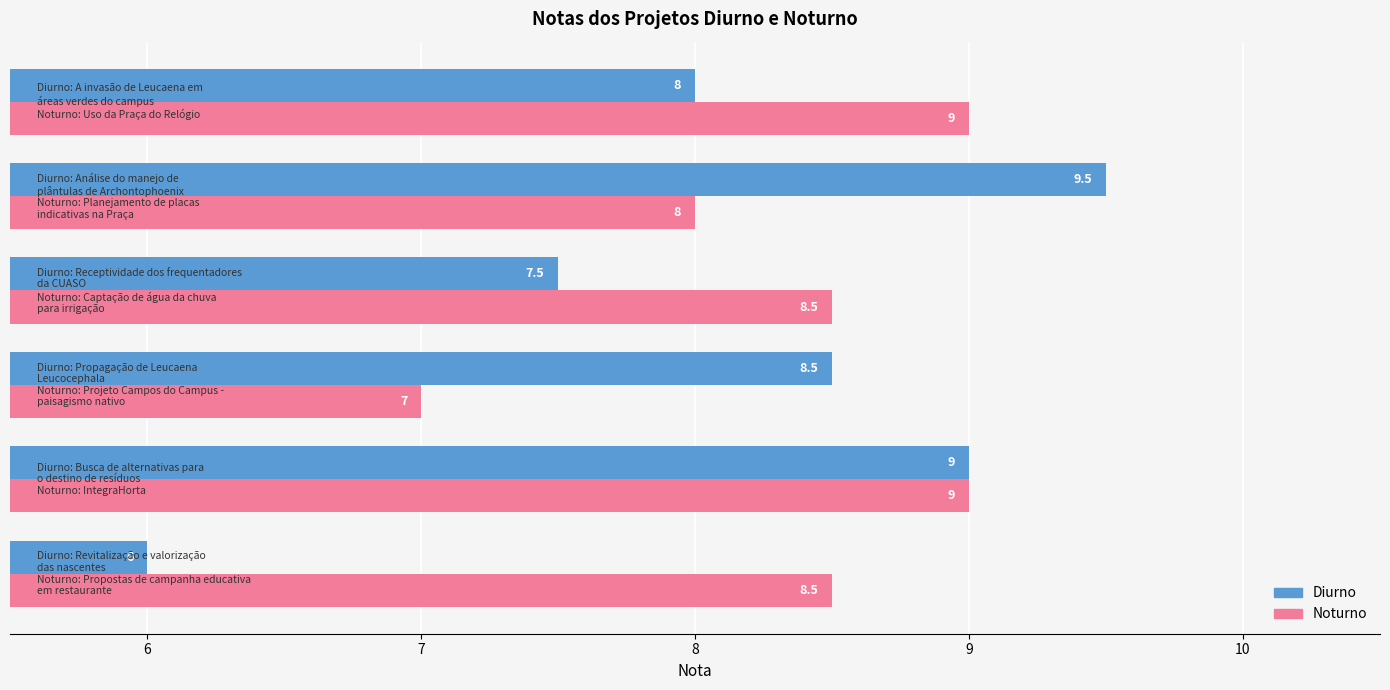

How many Noturno values are between 8 and 9?

5